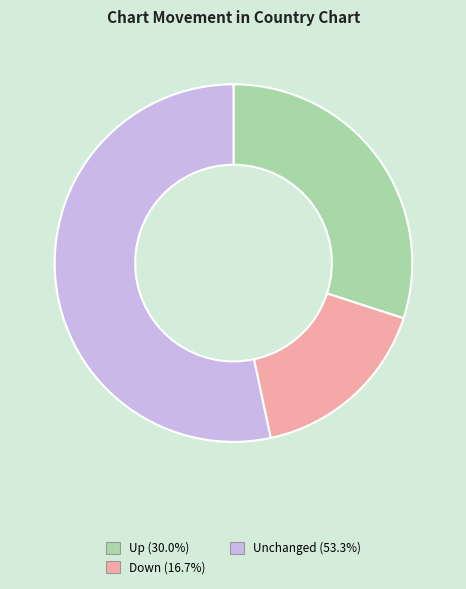

How many segments does this pie chart have?

3